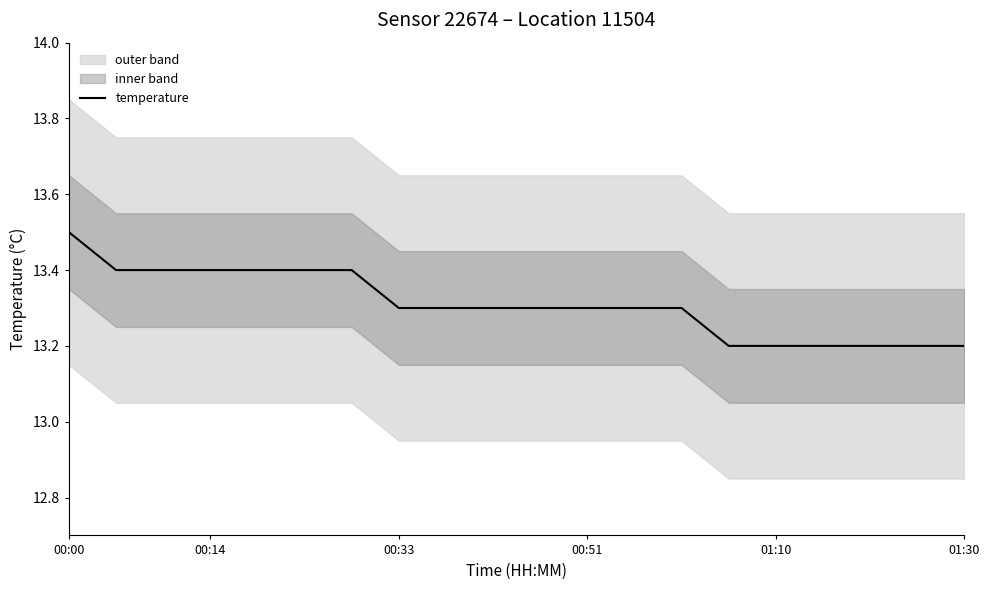

What is the minimum value for temperature?

13.2